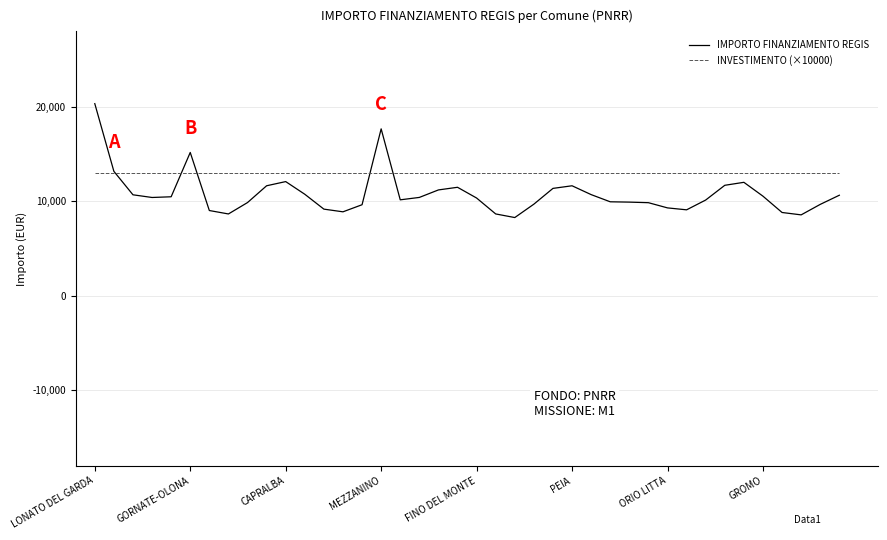

What is the highest value of the INVESTIMENTO (×10000) series?

13000.0